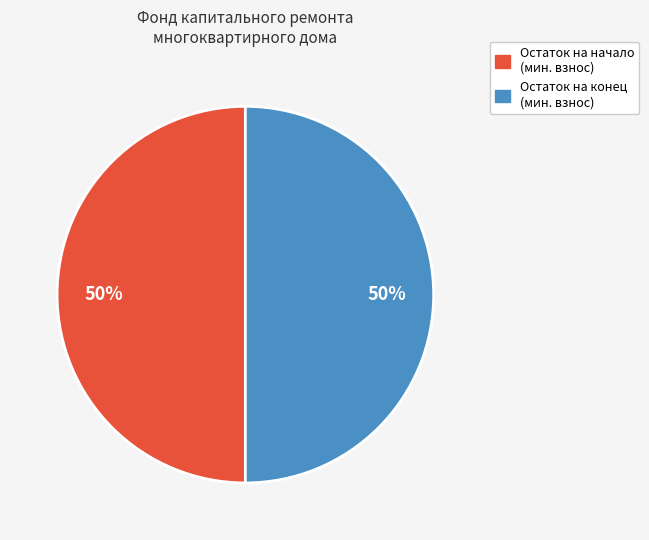

To the nearest percent, what is the average slice percentage?

50%